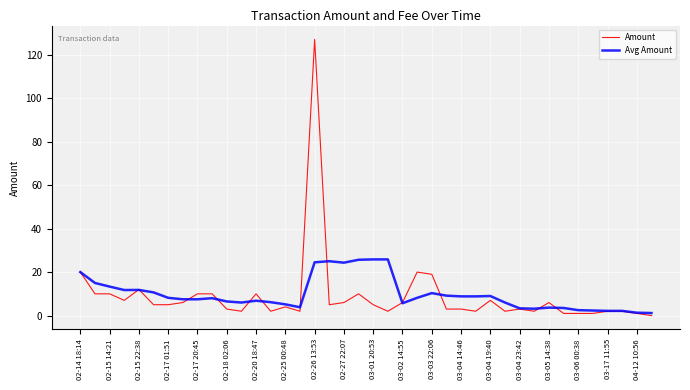

Does the chart display data point markers on the line(s)?

No